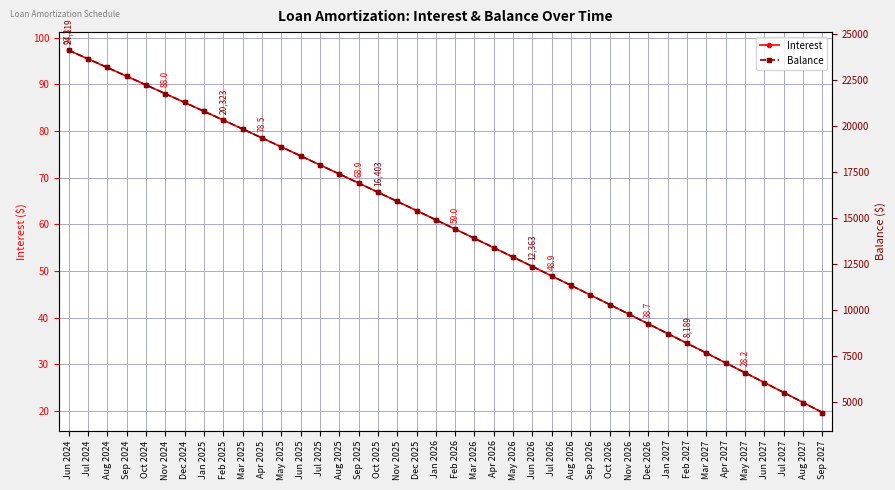

What is the average value of the Balance series?

14519.3